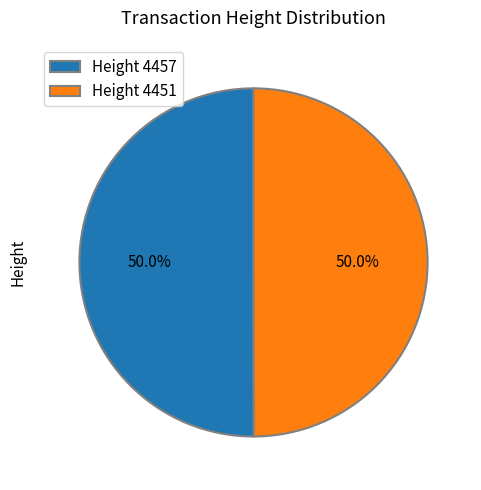

Approximately how many times larger is the value at Height 4457 compared to Height 4451?

1.0